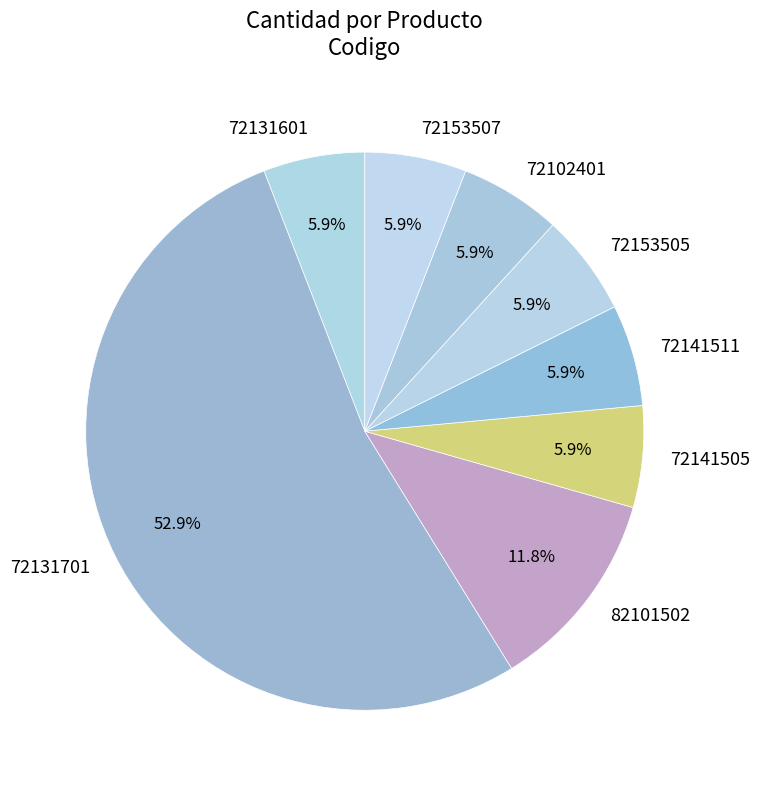

Is 72102401 the majority of the pie?

No